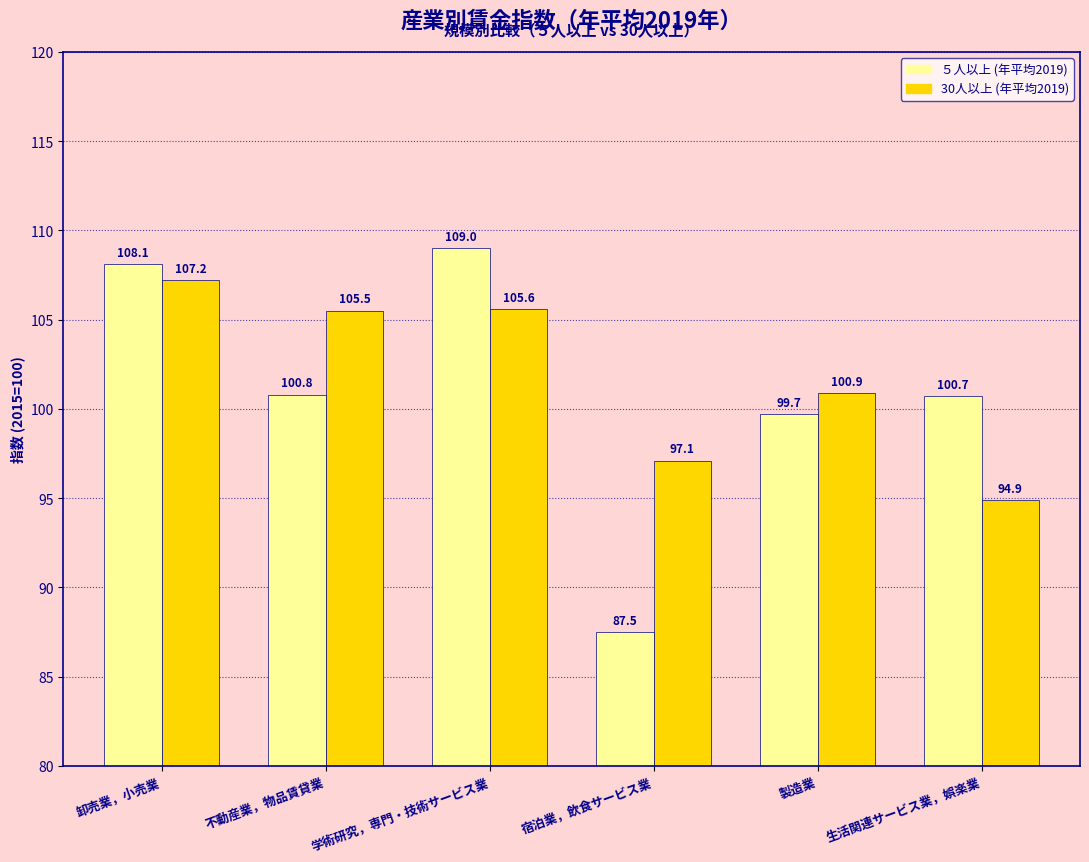

What is the lowest value of the 30人以上 (年平均2019) series?

94.9